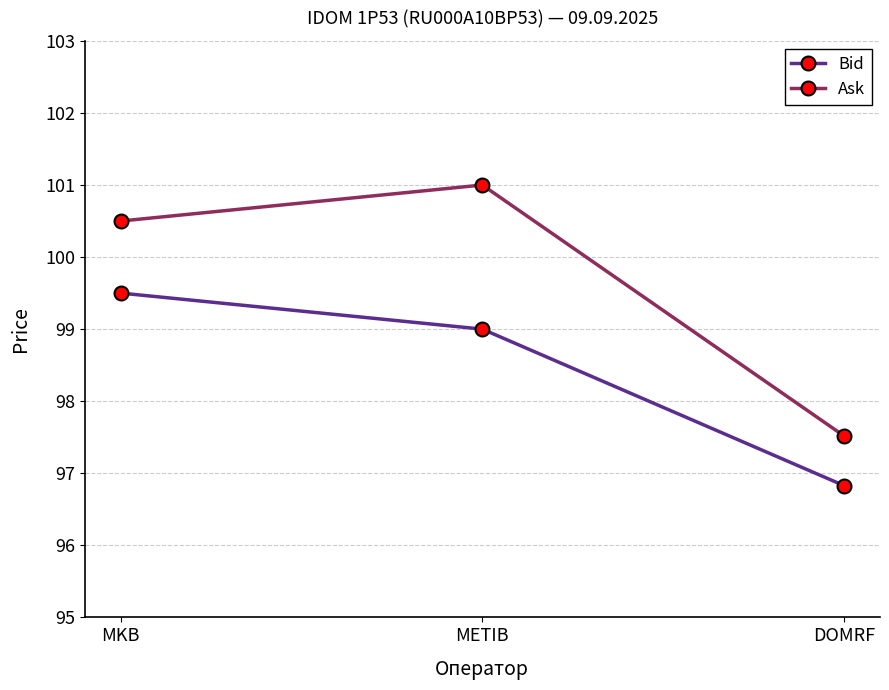

What position from the right is MKB?

3